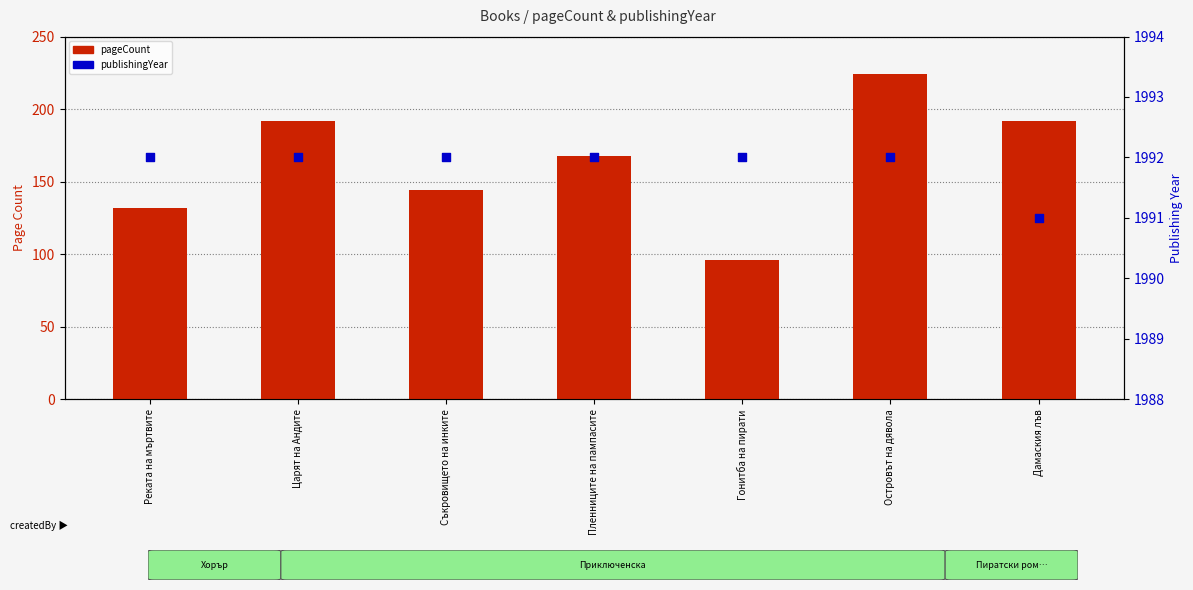

At which category is the sum across all series the highest?

Островът на дявола